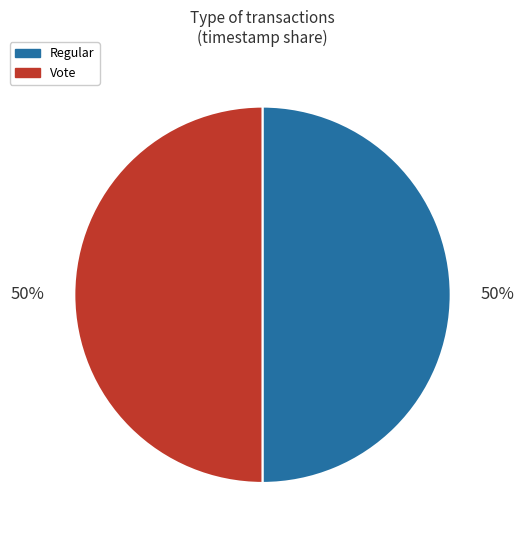

Approximately how many times larger is the value at Regular compared to Vote?

1.0